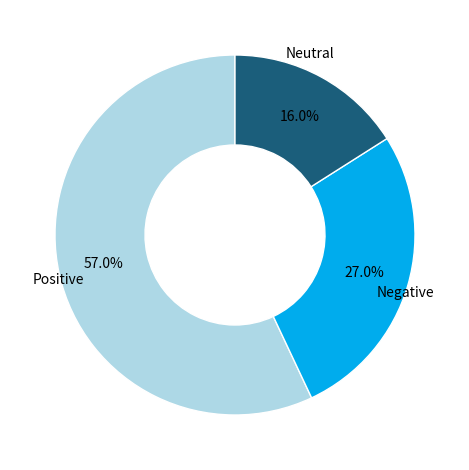

Is there any slice that represents more than half of the pie?

Yes